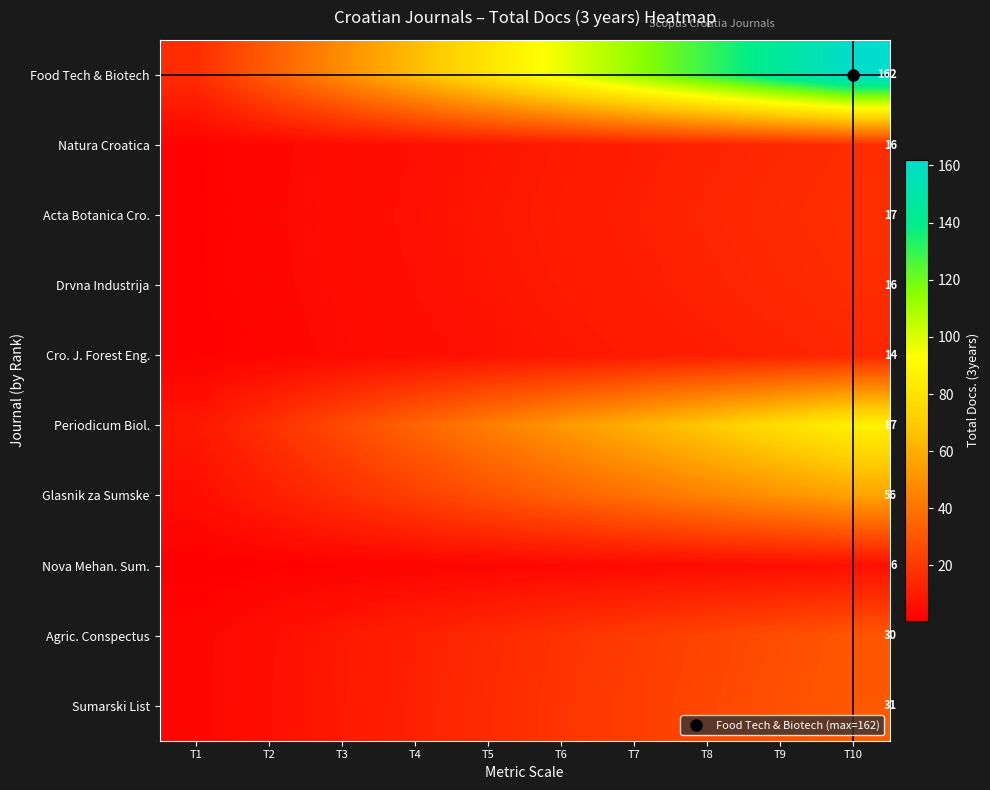

Count the number of data series in this chart.

10